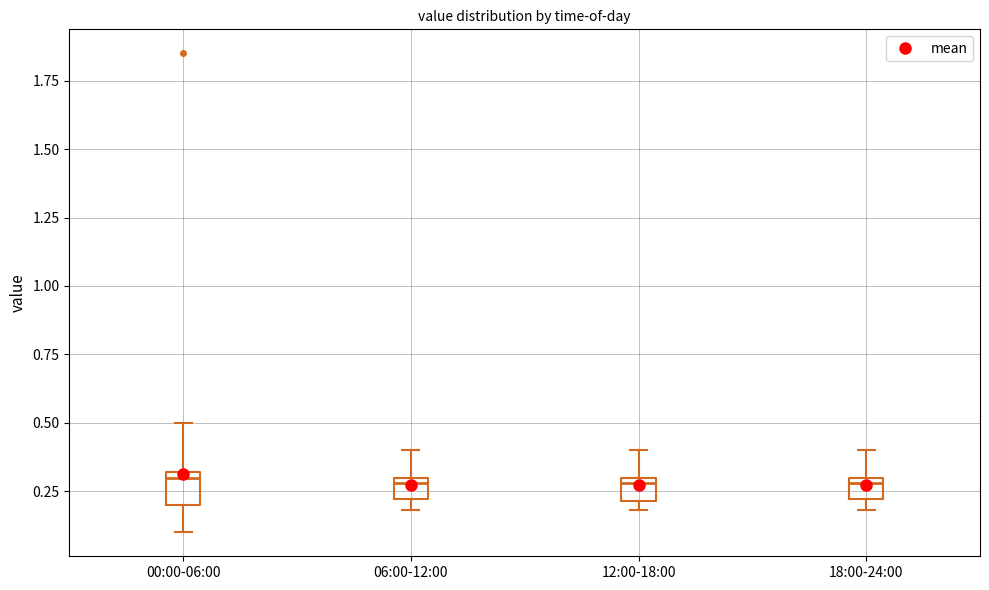

Reading left to right, transcribe this box plot: for each box, give where its median line is, the range the box spans, and where its two whiskers end, as read against the y-axis. The values are not printed on the chart, so give them approximately, as read against the axis.

00:00-06:00: median 0.3 (just below the box's upper edge), box 0.2 to 0.3, whiskers 0.1 to 0.5
06:00-12:00: median 0.3 (just below the box's upper edge), box 0.2 to 0.3, whiskers 0.2 (below the box's lower edge) to 0.4
12:00-18:00: median 0.3 (just below the box's upper edge), box 0.2 to 0.3, whiskers 0.2 (just below the box's lower edge) to 0.4
18:00-24:00: median 0.3 (just below the box's upper edge), box 0.2 to 0.3, whiskers 0.2 (below the box's lower edge) to 0.4